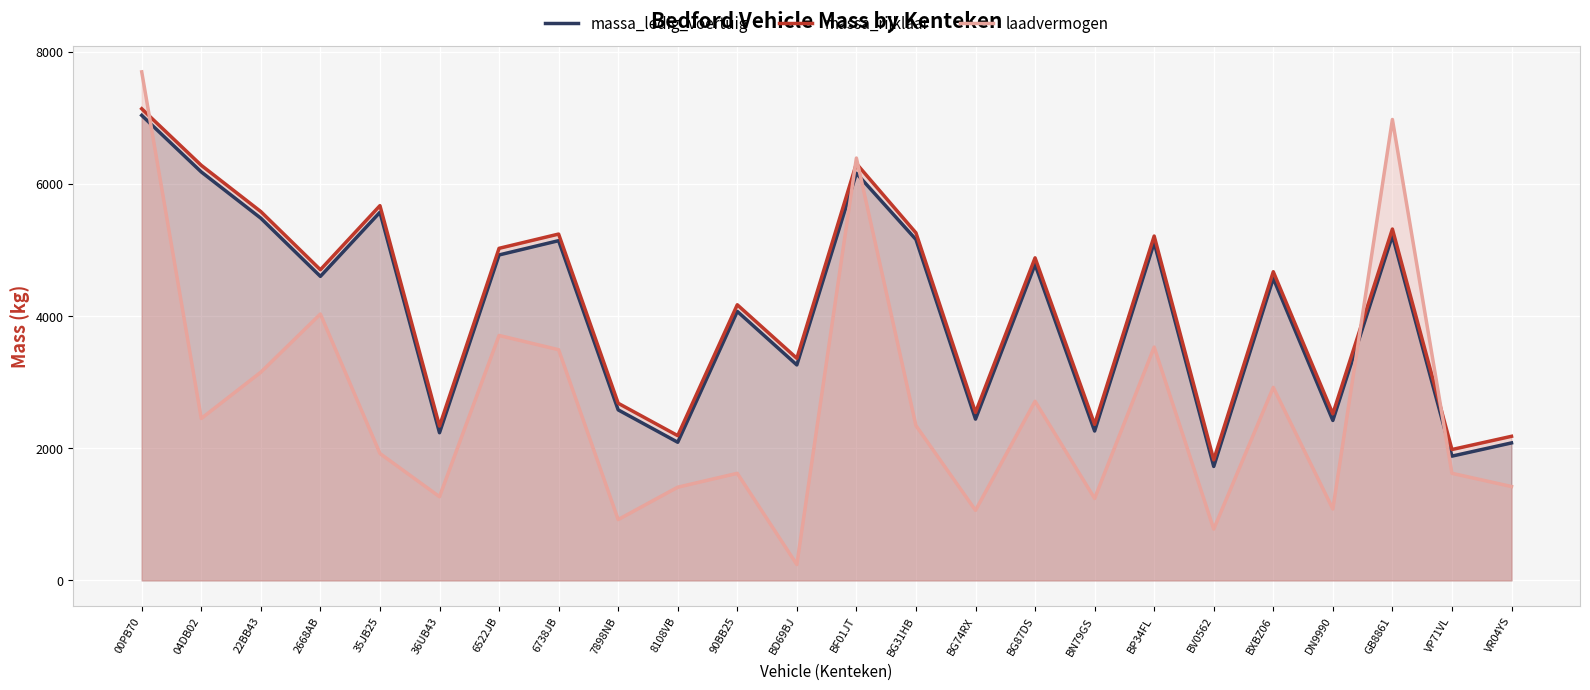

What is the difference between the highest and lowest values at BV0562?

1048